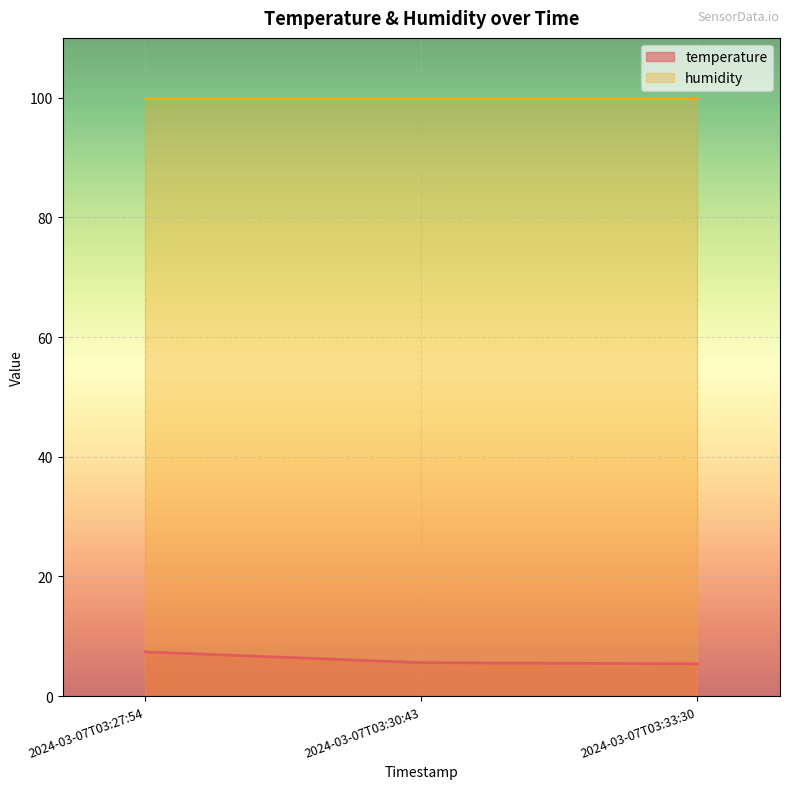

What is the sum of all values?

18.4